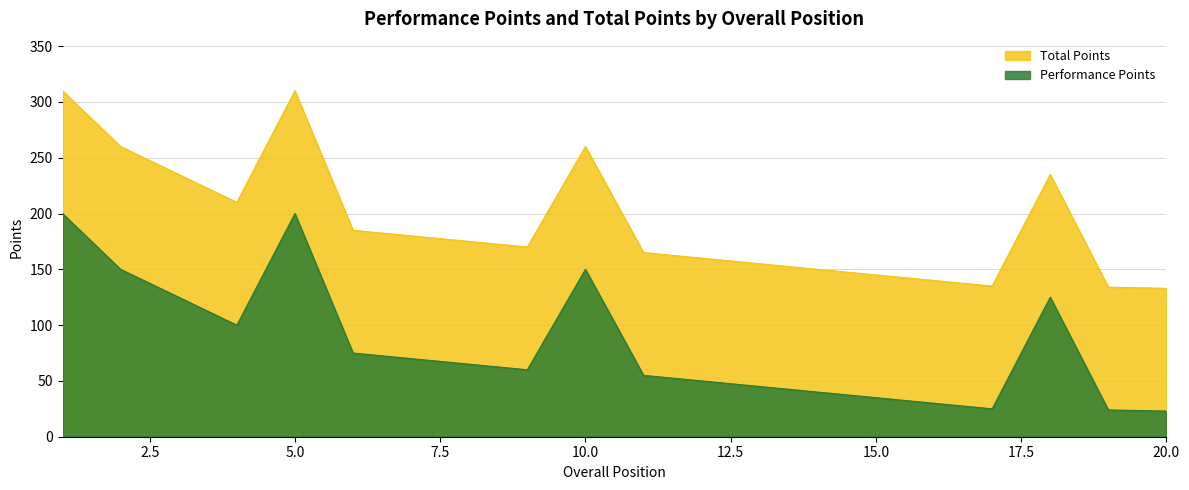

What is the highest value of the Performance Points series?

200